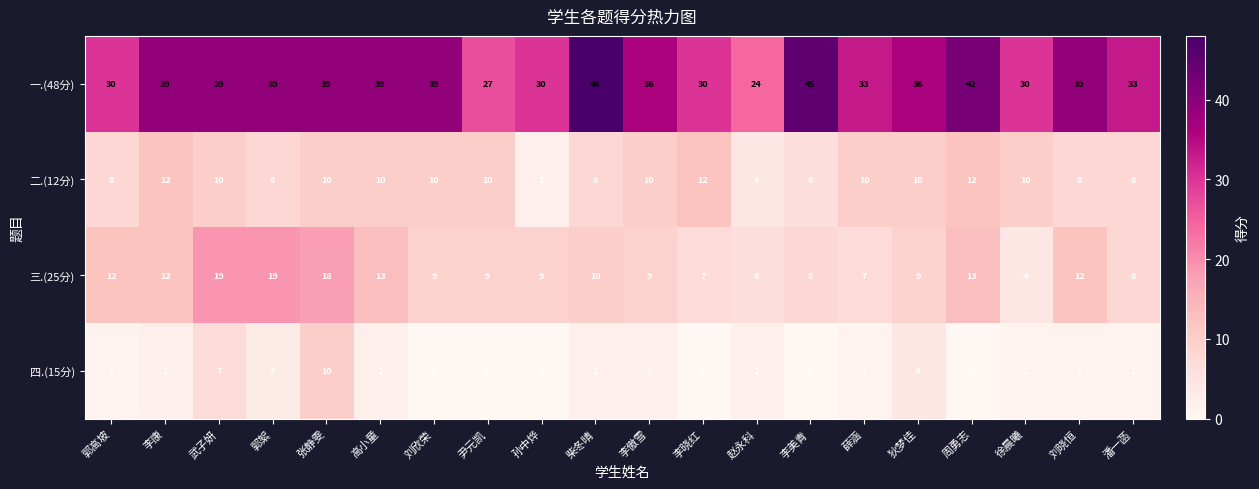

The 三.(25分) series shows 20 at 李康. True or false?

False